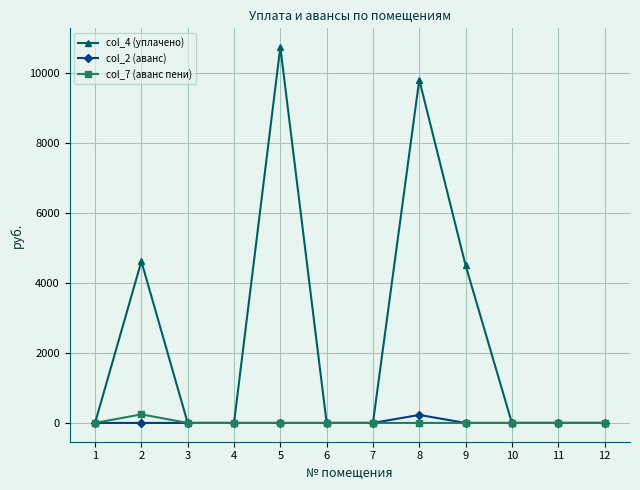

What is the total value across all series at 9?

4500.0